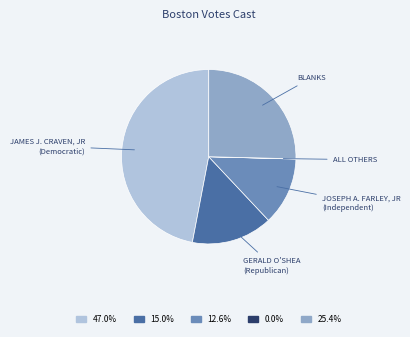

Combined, do 15.0% and 25.4% account for over 50%?

No